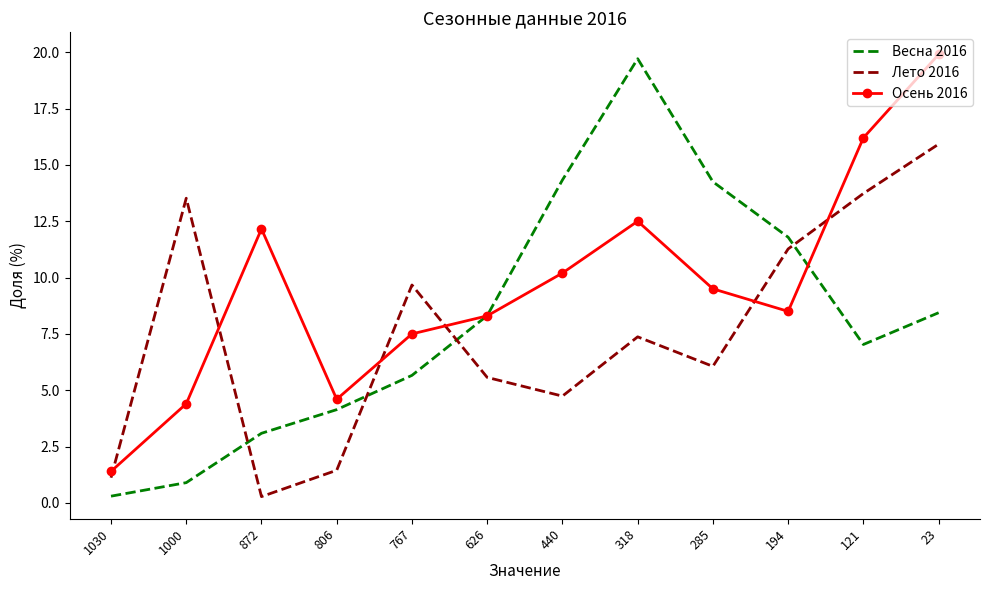

The value of Весна 2016 at 626 is 8.3. True or false?

True